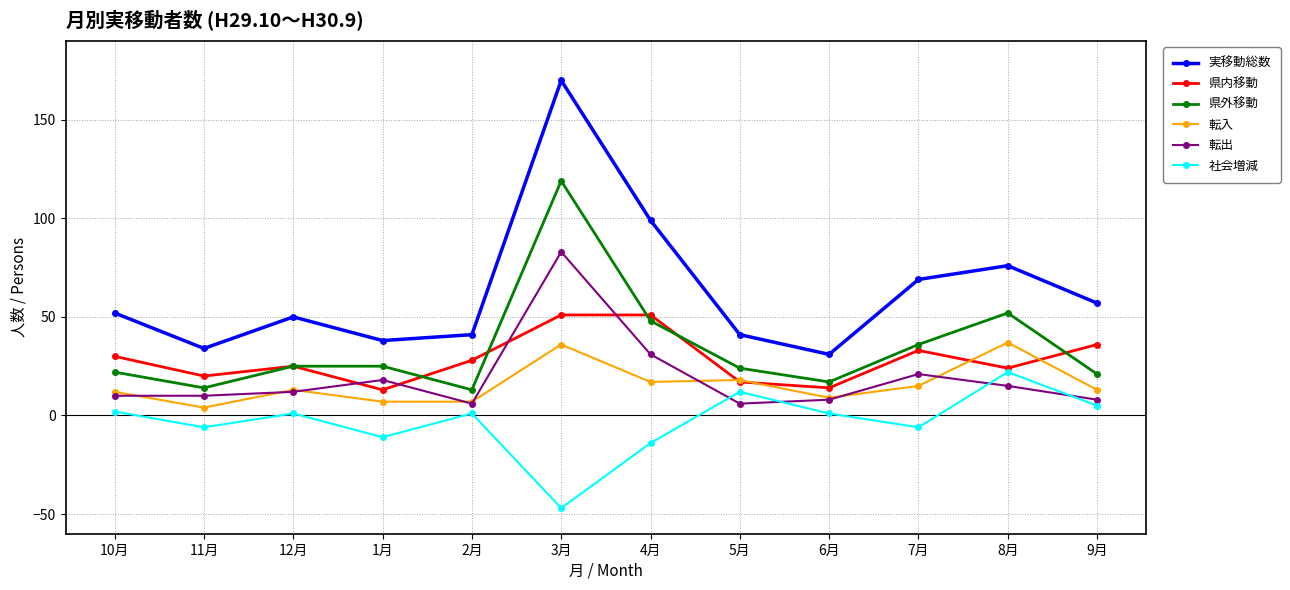

What position from the right is 8月?

2